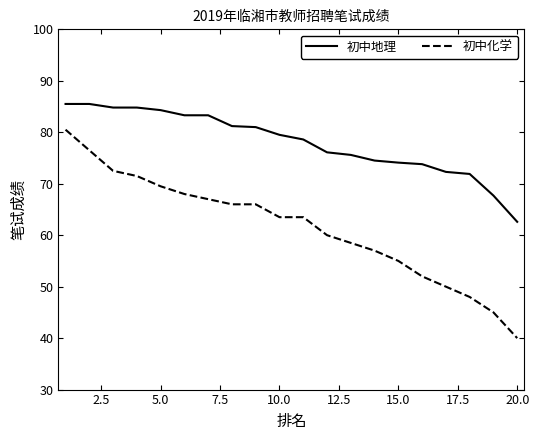

What is the highest value of the 初中化学 series?

80.5